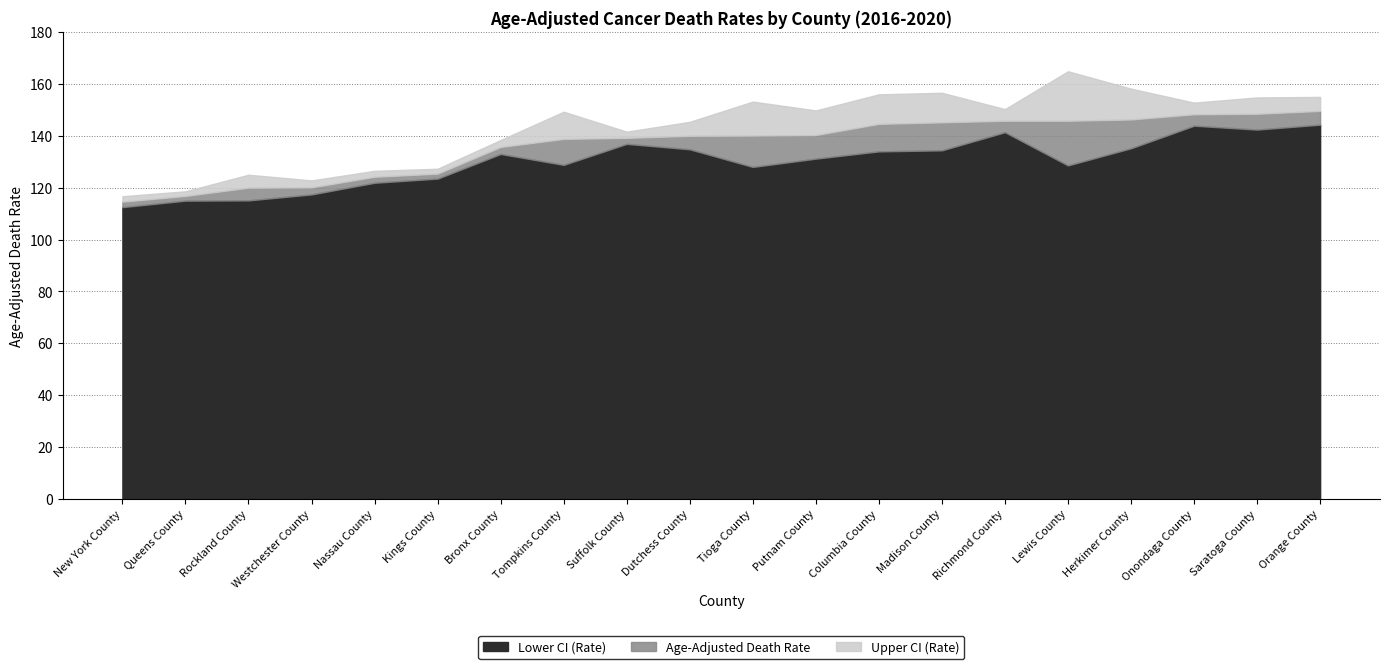

What is the label of the 12th point from the right?

Suffolk County